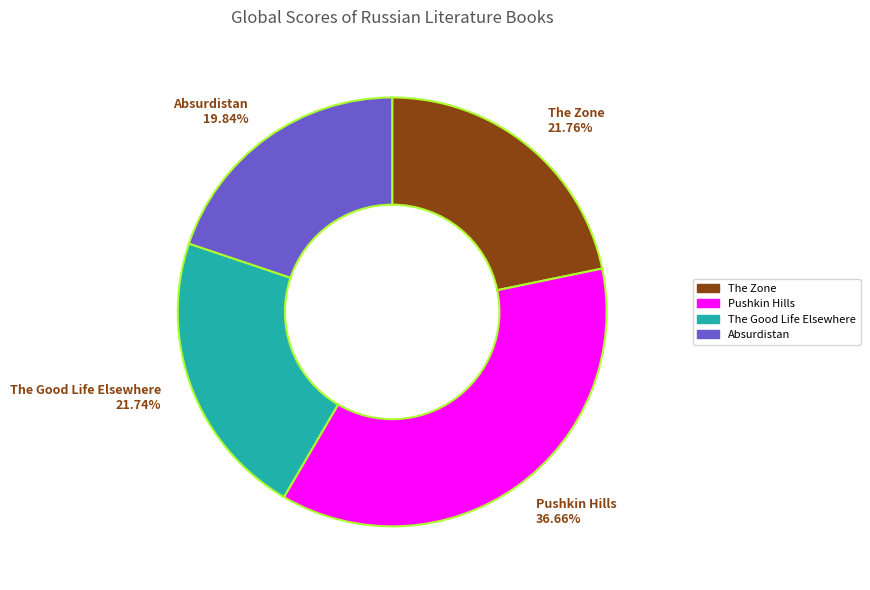

Which slice is the smallest?

Absurdistan